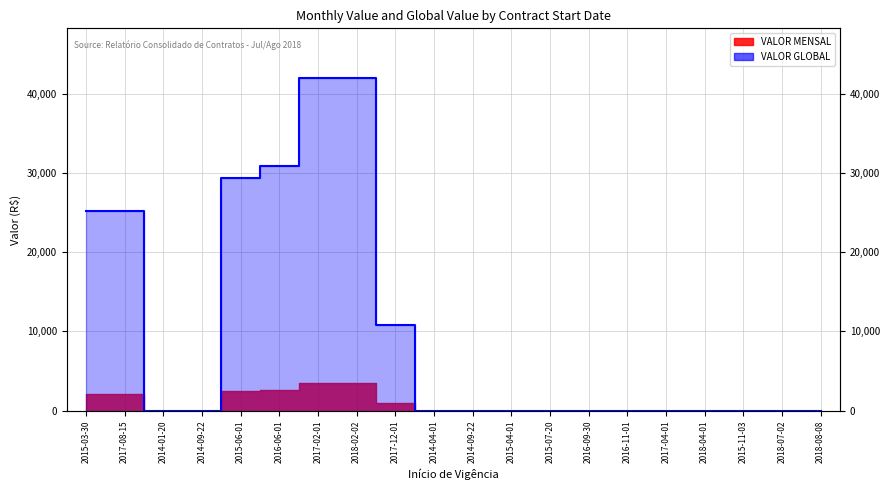

What is the difference between the second highest and minimum values?

42000.0